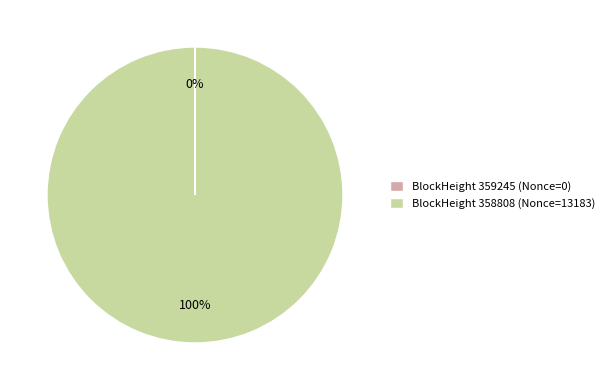

Which slice is the largest?

BlockHeight 358808 (Nonce=13183)